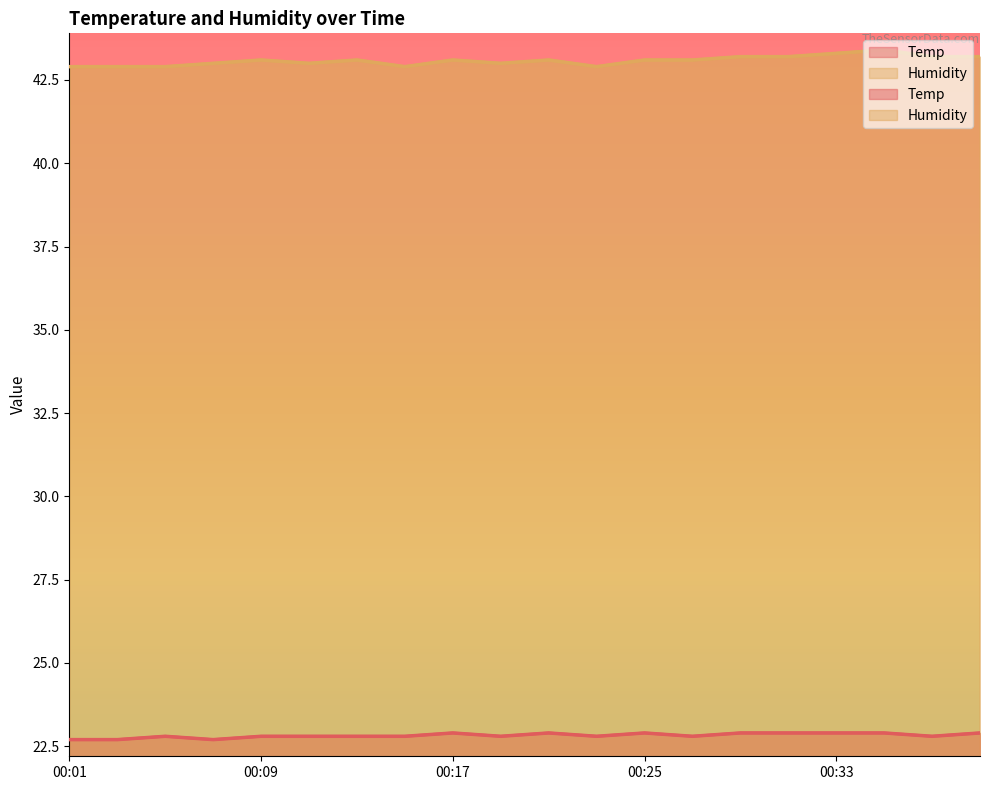

How many distinct data groups are displayed?

2